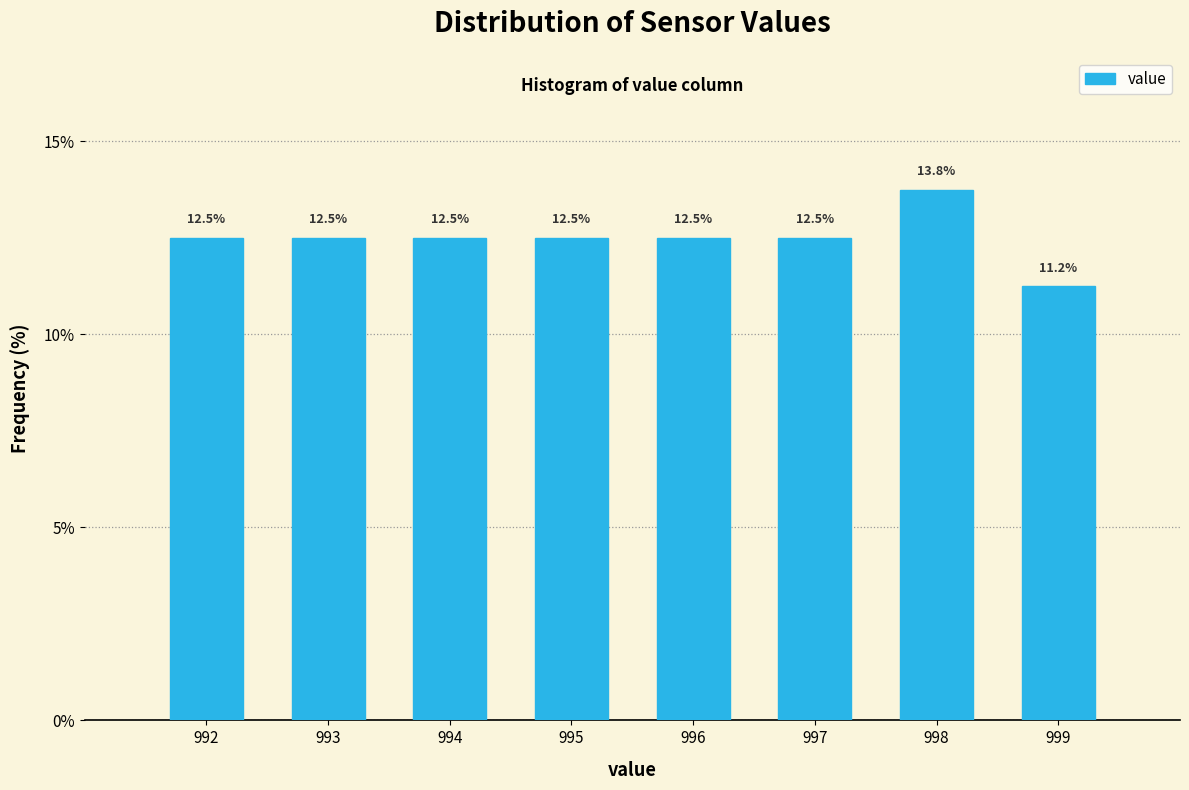

What is the ratio of the value at 996 to the value at 993?

1.0